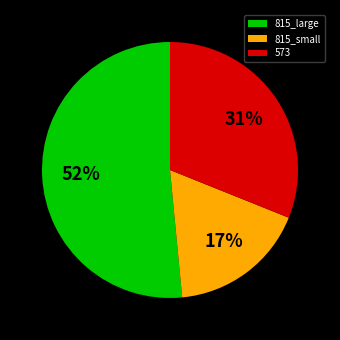

To the nearest percent, what portion does 815_small represent?

17%